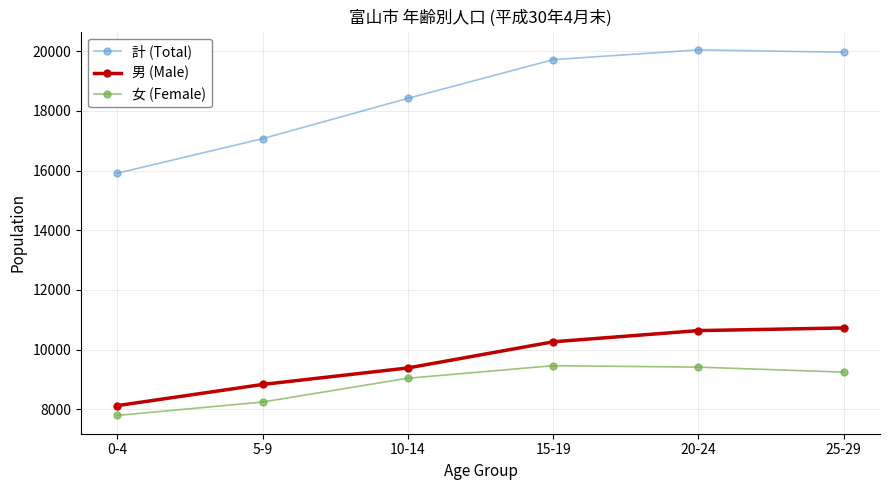

Which series has the largest range (max minus min)?

計 (Total)